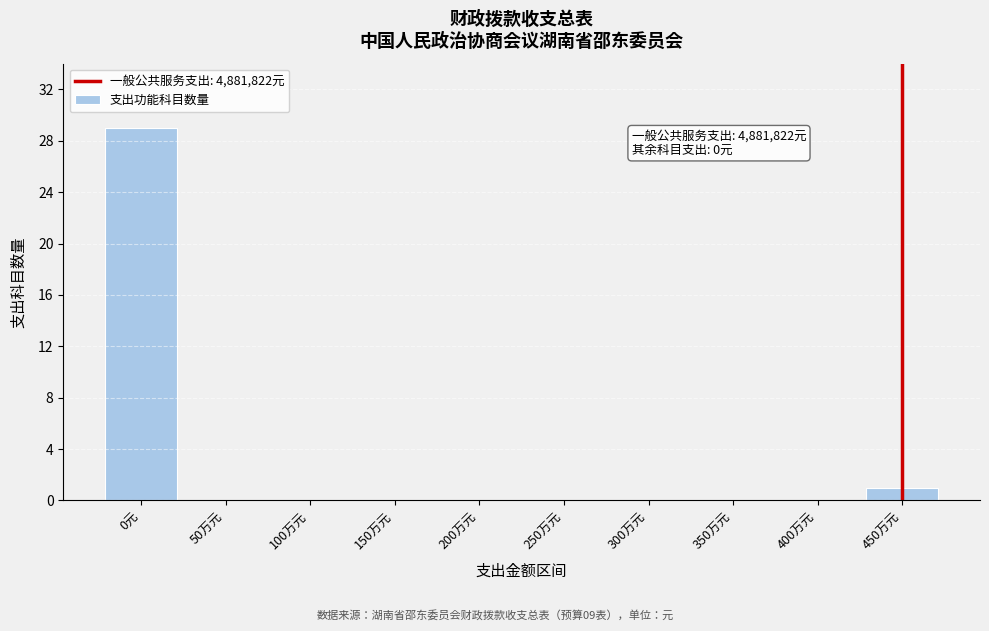

Reading left to right, transcribe all the data shown in this chart.

0元=29	50万元=0	100万元=0	150万元=0	200万元=0	250万元=0	300万元=0	350万元=0	400万元=0	450万元=1